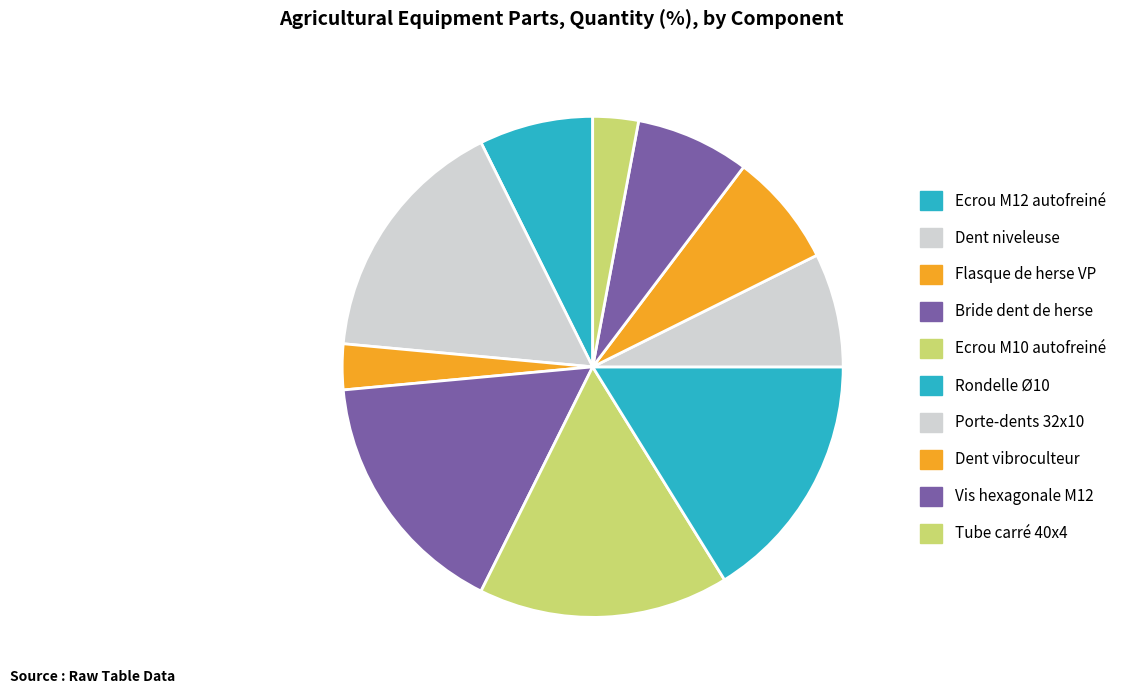

How many slices are in this pie chart?

10